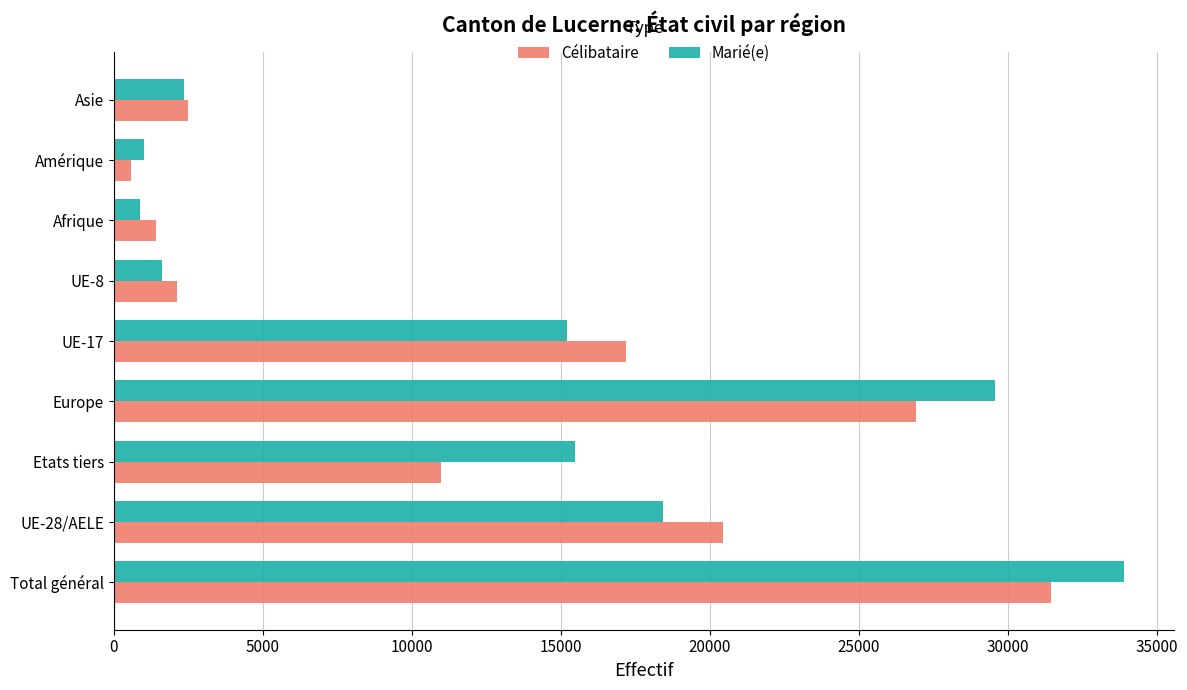

Between Europe and Asie, which series saw the biggest shift?

Marié(e)